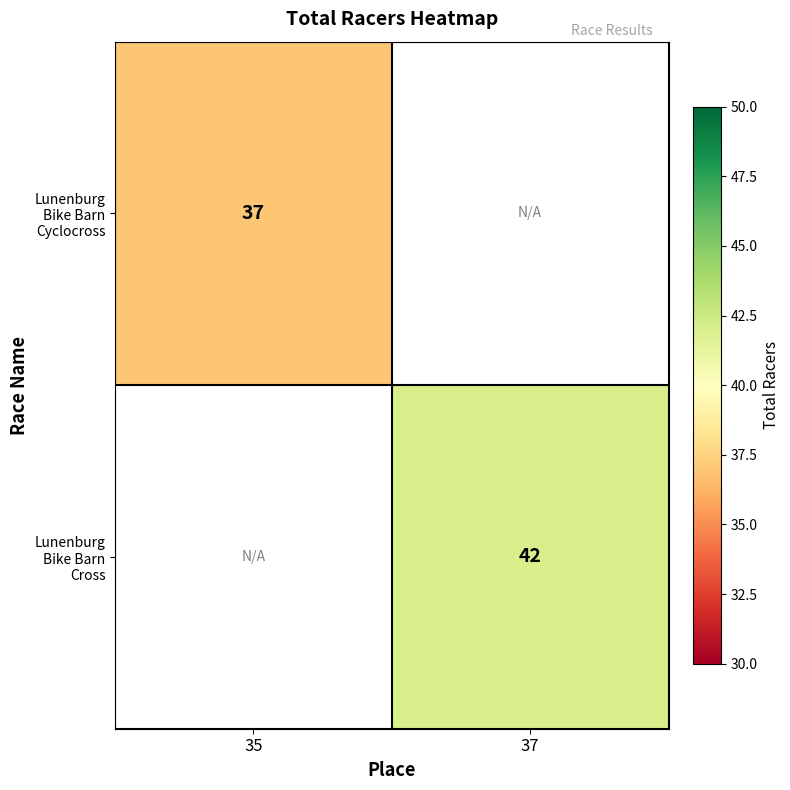

At how many categories does at least one series exceed 39?

1